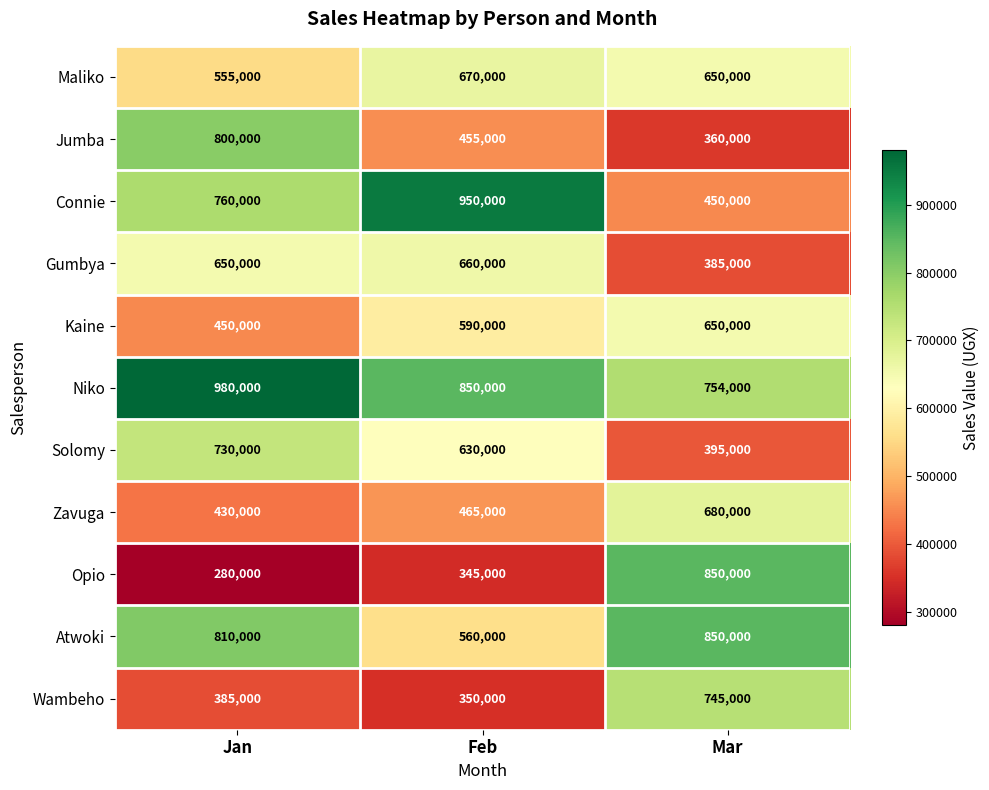

How many data points does each series have?

3